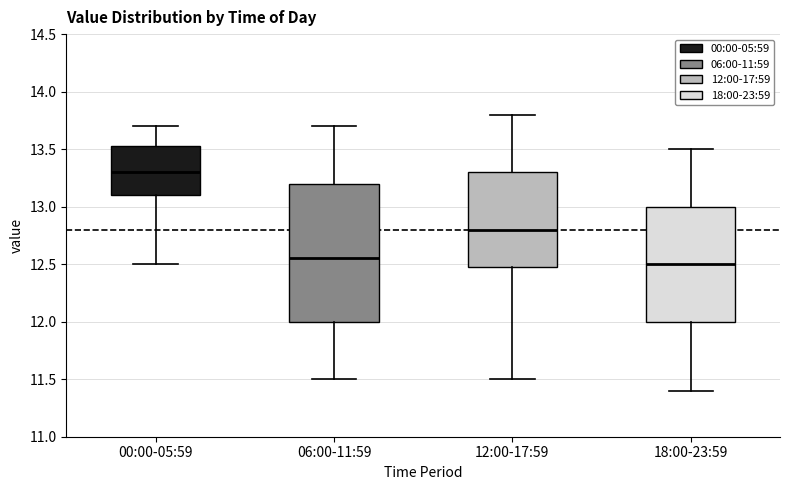

Reading left to right, read every box against the y-axis: the position of its median line, the range the box covers, and the ends of its whiskers. The values are not printed on the chart, so give them approximately, as read against the axis.

00:00-05:59: median 13.30, box 13.10 to 13.55, whiskers 12.50 to 13.70
06:00-11:59: median 12.55, box 12.00 to 13.20, whiskers 11.50 to 13.70
12:00-17:59: median 12.80, box 12.50 to 13.30, whiskers 11.50 to 13.80
18:00-23:59: median 12.50, box 12.00 to 13.00, whiskers 11.40 to 13.50